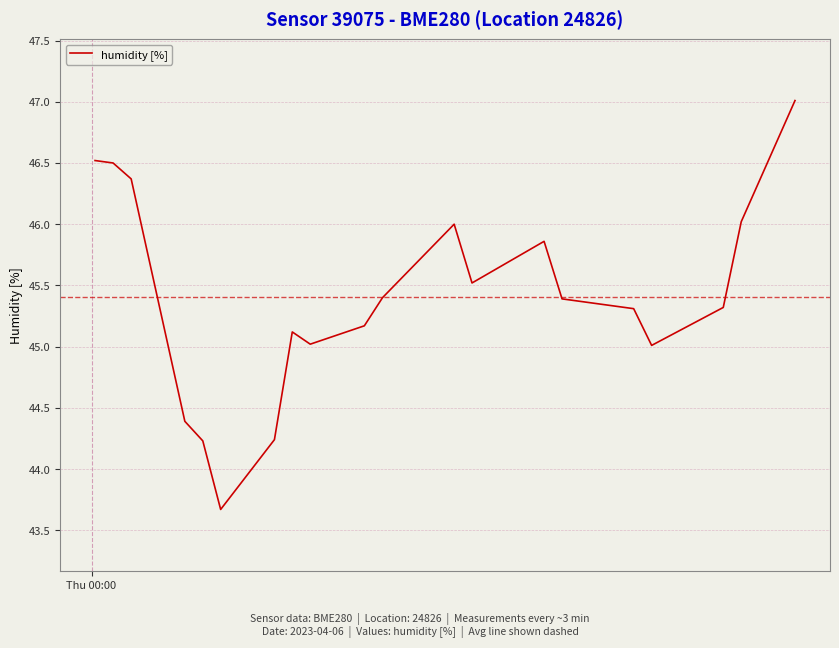

What is the difference between the maximum and minimum values?

3.3